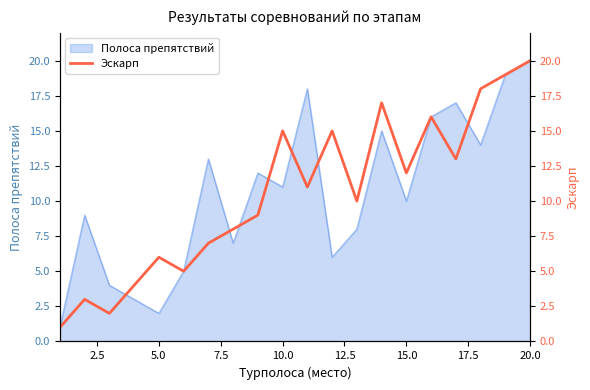

What is the sum of all values?

211